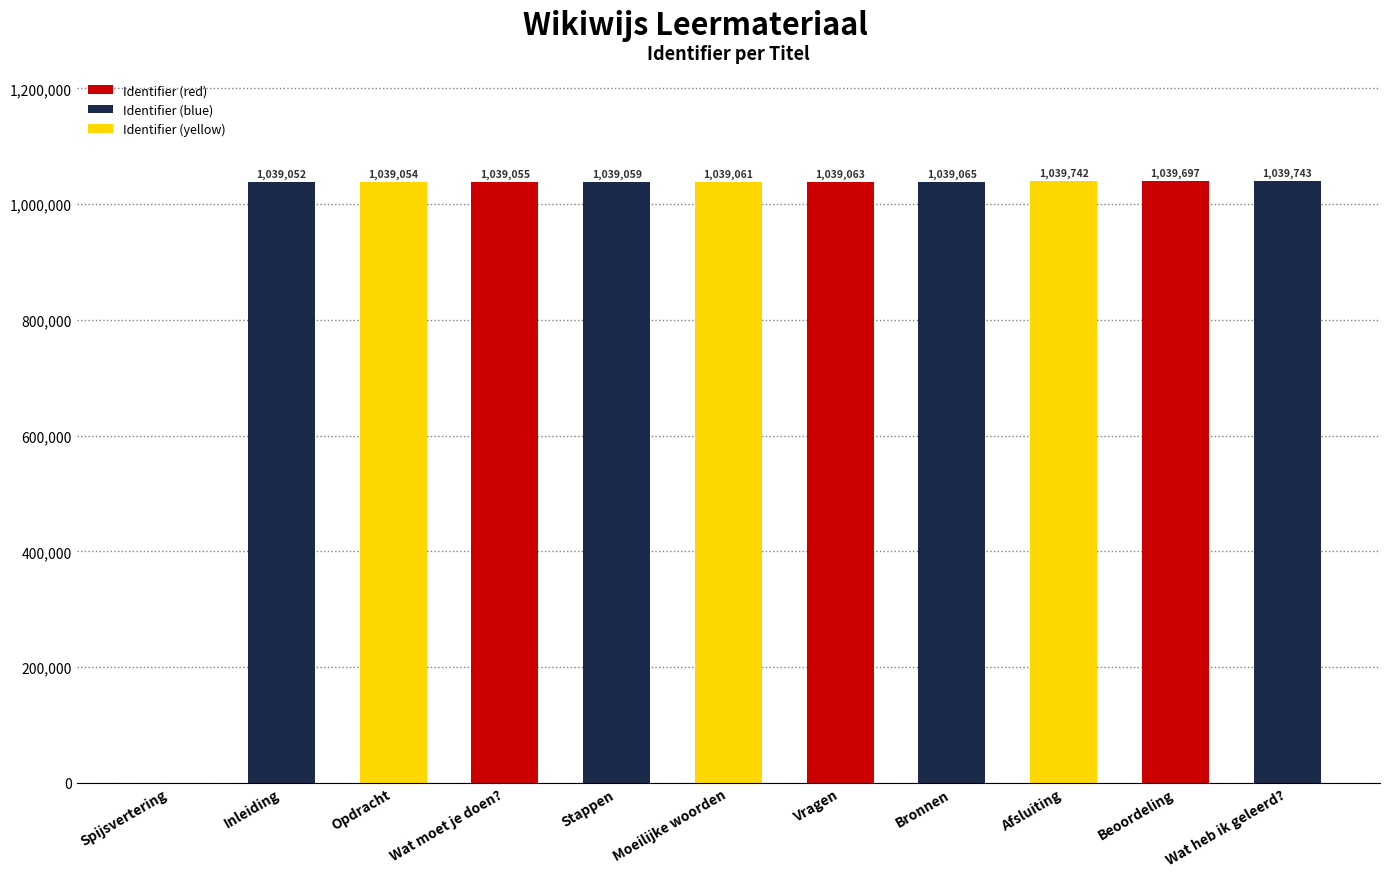

Reading left to right, what are all the values shown in this chart?

Spijsvertering=0	Inleiding=1039052	Opdracht=1039054	Wat moet je doen?=1039055	Stappen=1039059	Moeilijke woorden=1039061	Vragen=1039063	Bronnen=1039065	Afsluiting=1039742	Beoordeling=1039697	Wat heb ik geleerd?=1039743